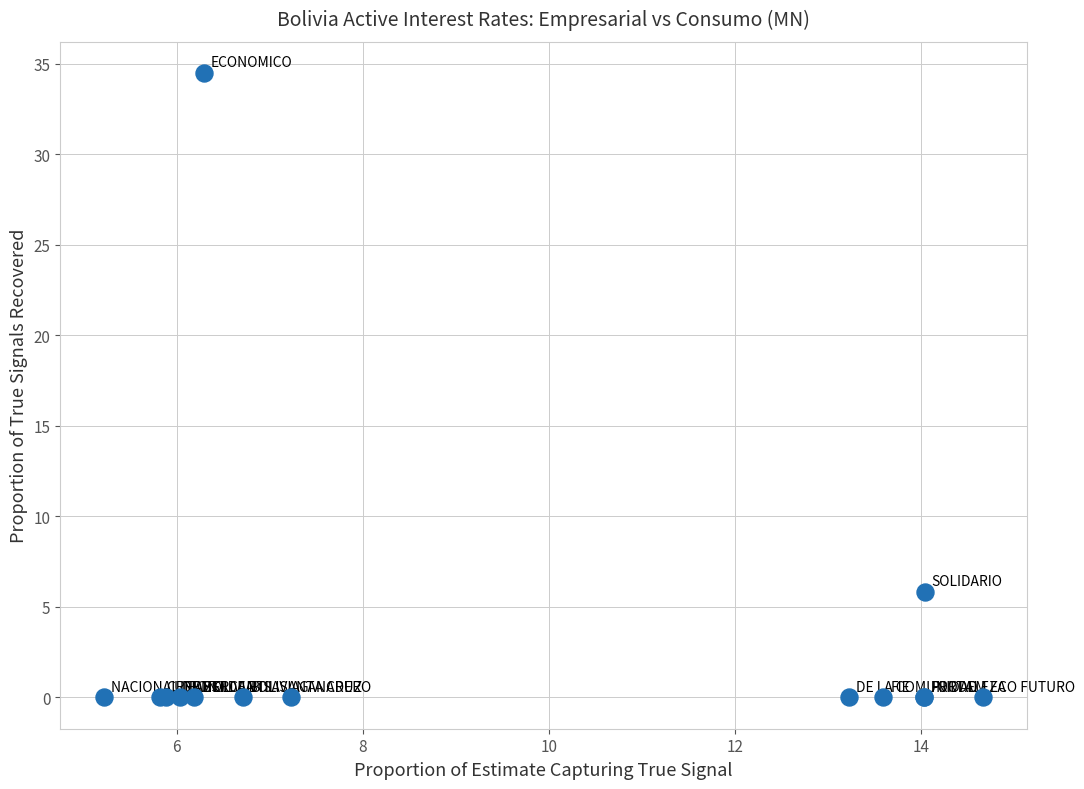

What Y value in the scatter plot is closest to 17?

5.8